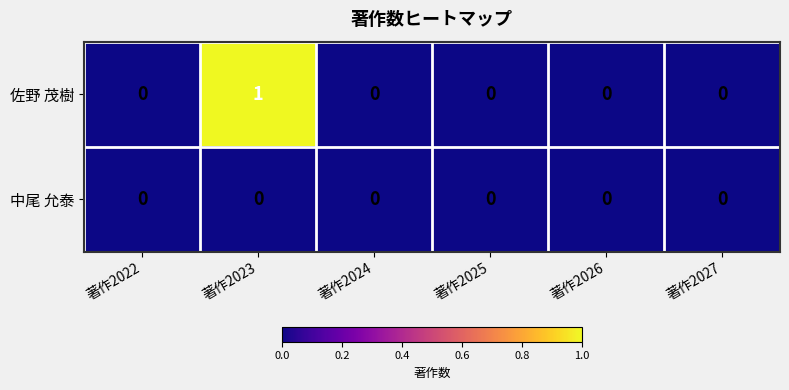

Count the number of data series in this chart.

2